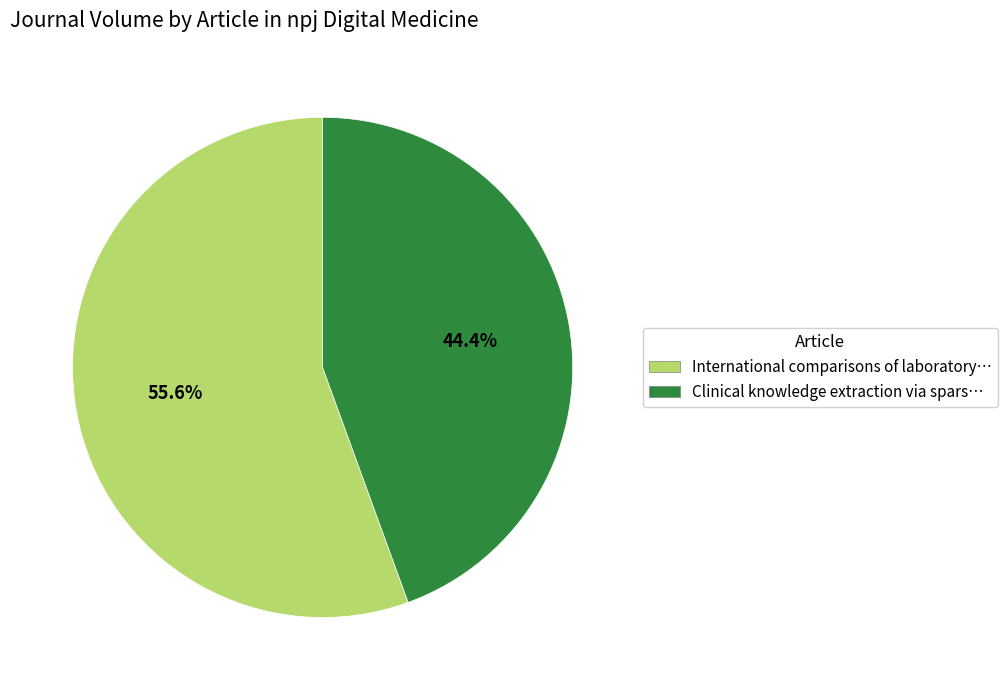

What is the ratio of the value at Clinical knowledge extraction via spars… to the value at International comparisons of laboratory…?

0.8